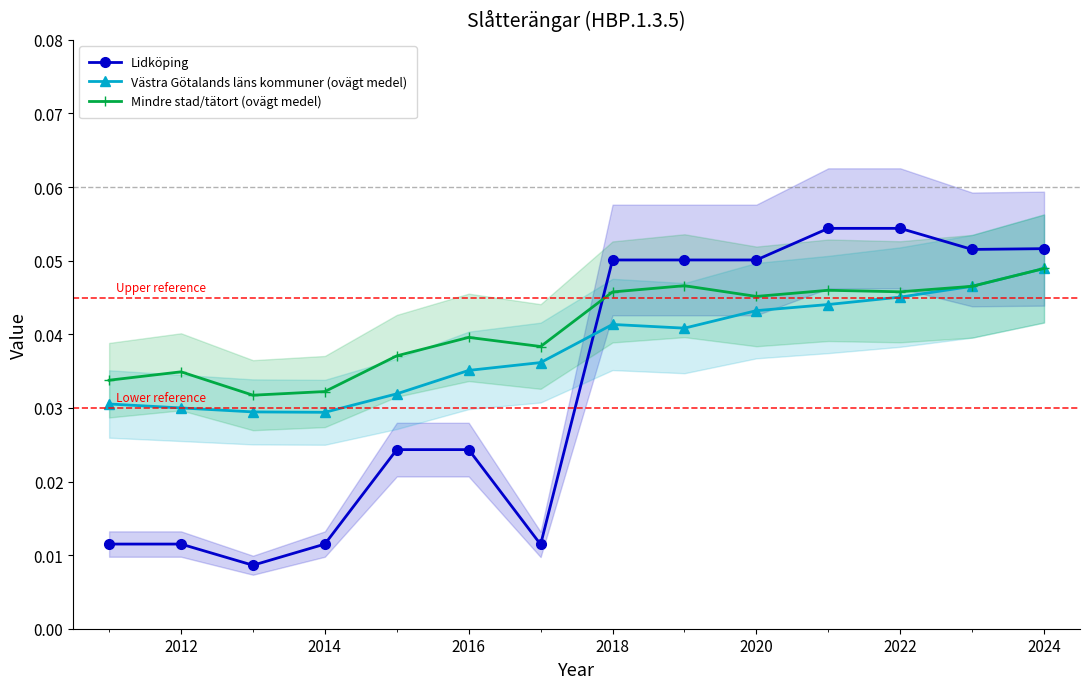

True or false: Västra Götalands läns kommuner (ovägt medel) has a value of 0.1 at 2016.

False